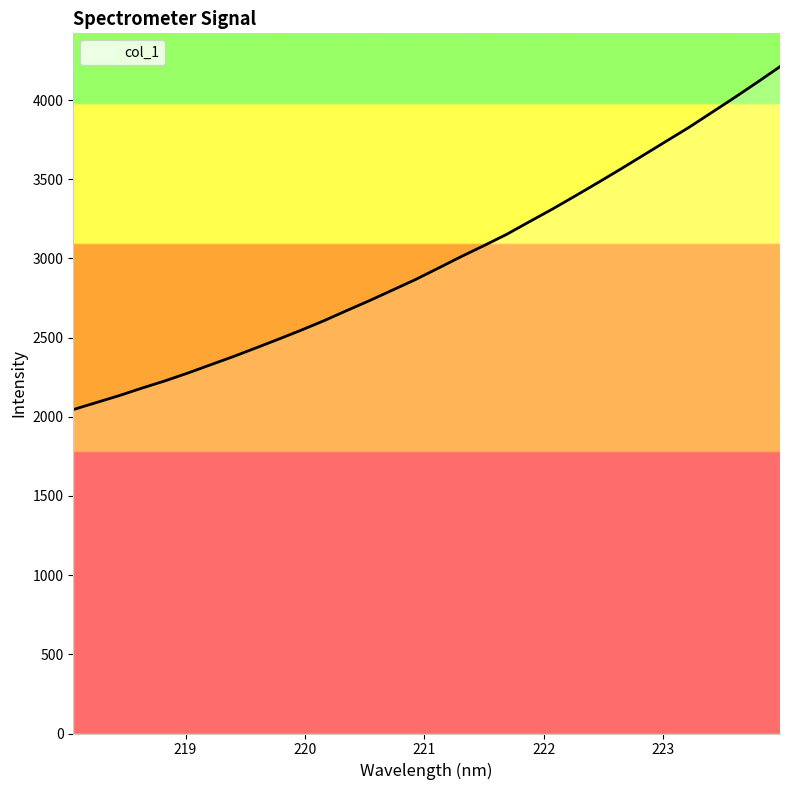

What is the minimum value shown in the chart?

2045.4